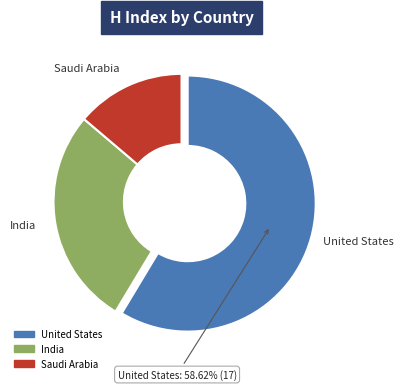

Which category has the smallest portion of the pie?

Saudi Arabia